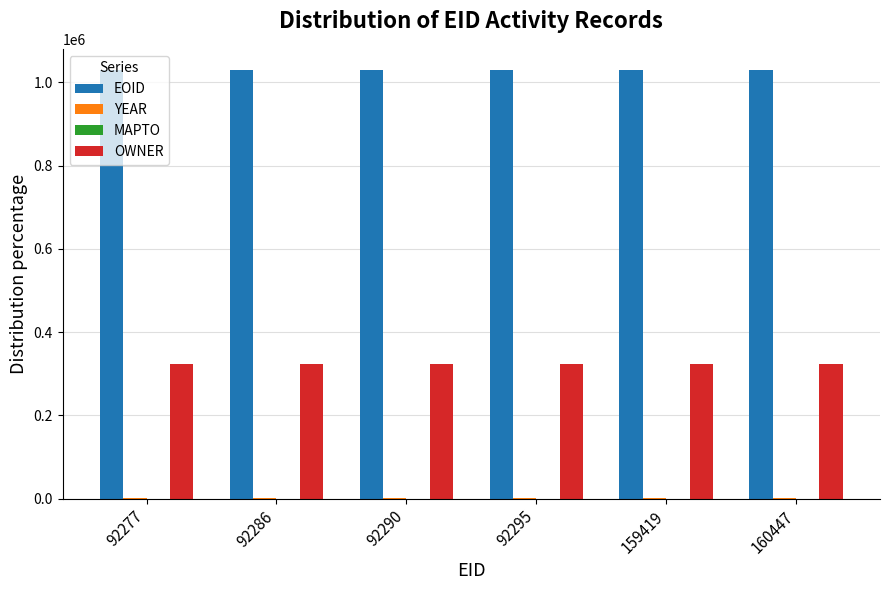

What is the sum of all EOID values?

6174471